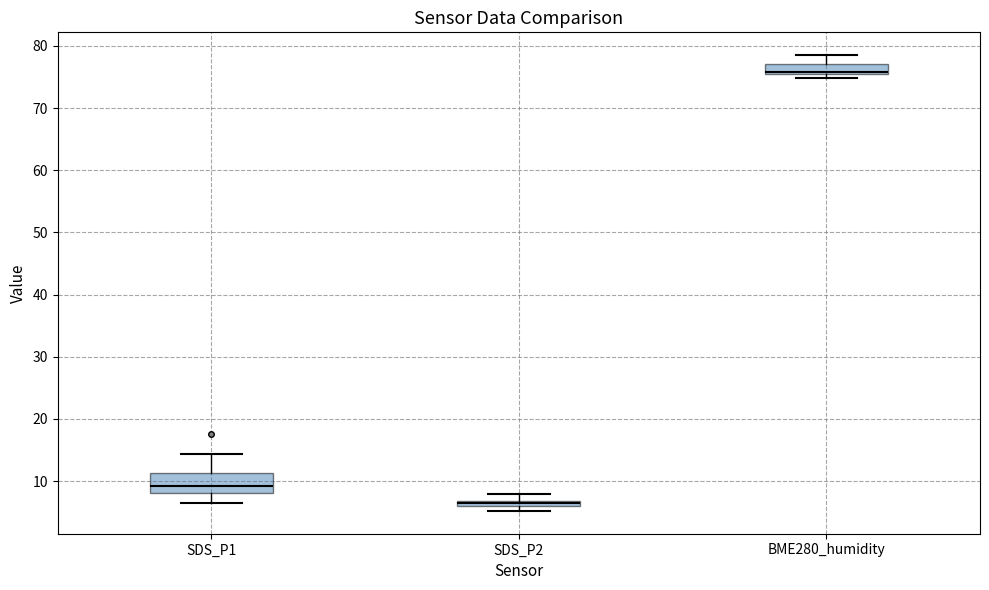

Comparing the boxes themselves (not the whiskers), which one is the tallest?

SDS_P1